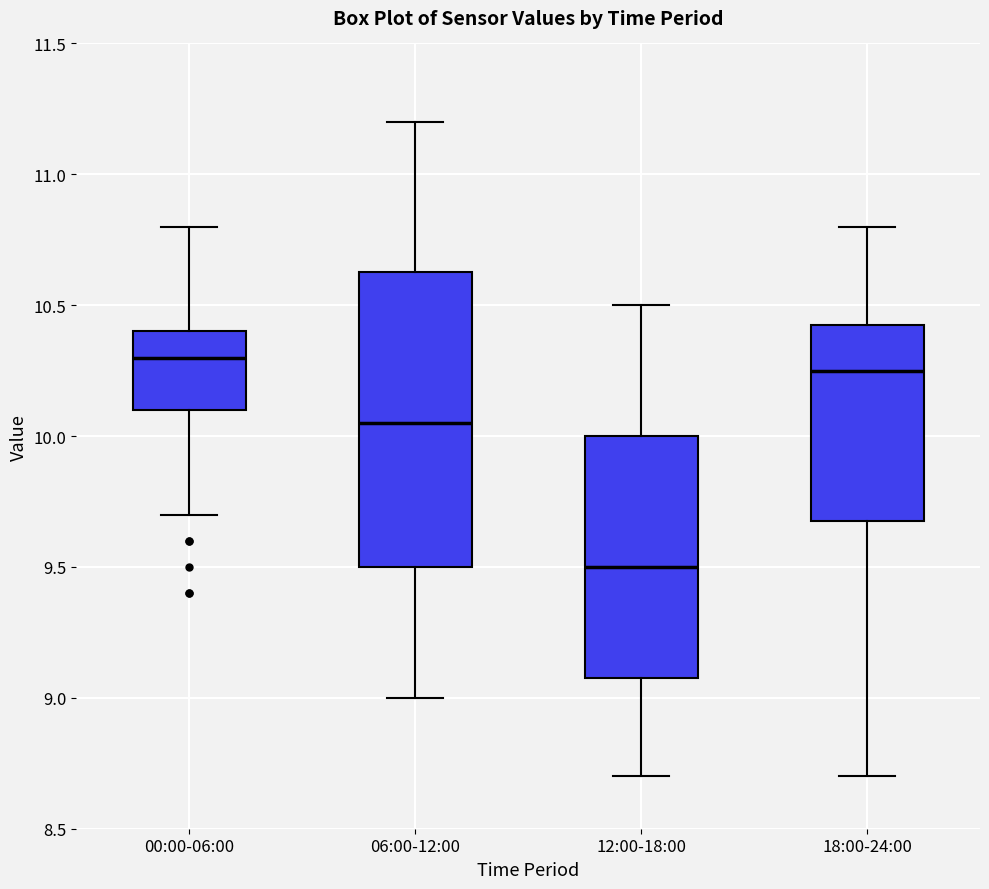

Reading left to right, read every box against the y-axis: the position of its median line, the range the box covers, and the ends of its whiskers. The values are not printed on the chart, so give them approximately, as read against the axis.

00:00-06:00: median 10.30, box 10.10 to 10.40, whiskers 9.70 to 10.80
06:00-12:00: median 10.05, box 9.50 to 10.65, whiskers 9.00 to 11.20
12:00-18:00: median 9.50, box 9.10 to 10.00, whiskers 8.70 to 10.50
18:00-24:00: median 10.25, box 9.70 to 10.45, whiskers 8.70 to 10.80